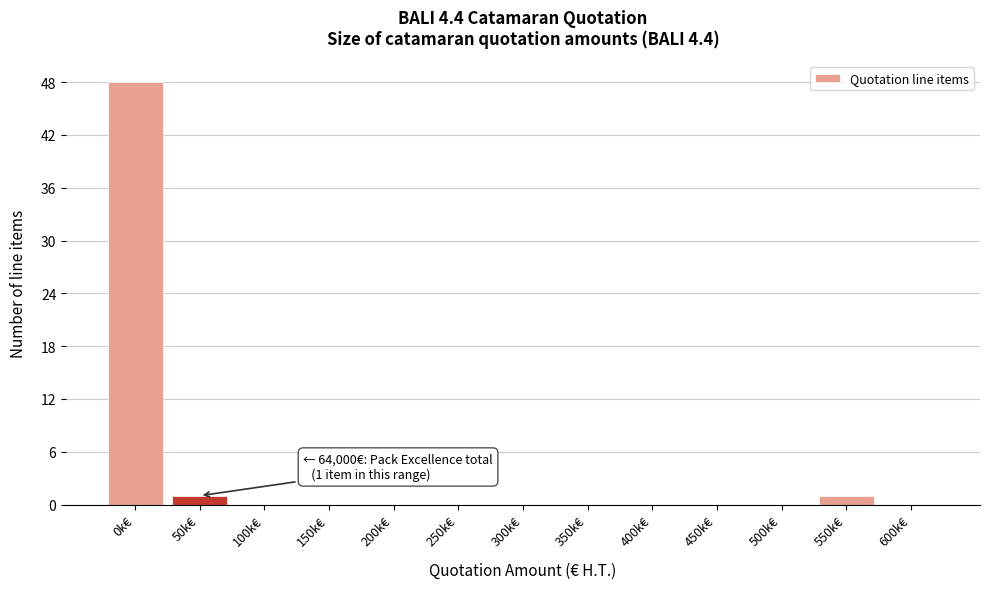

Reading left to right, transcribe all the data shown in this chart.

0k€=48	50k€=1	100k€=0	150k€=0	200k€=0	250k€=0	300k€=0	350k€=0	400k€=0	450k€=0	500k€=0	550k€=1	600k€=0